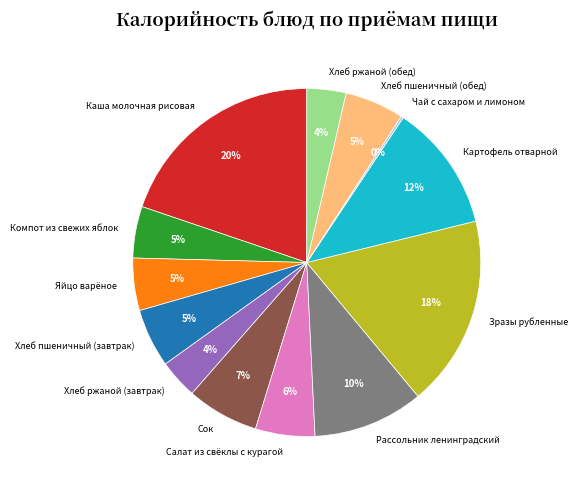

What is the largest slice in the pie chart?

Каша молочная рисовая